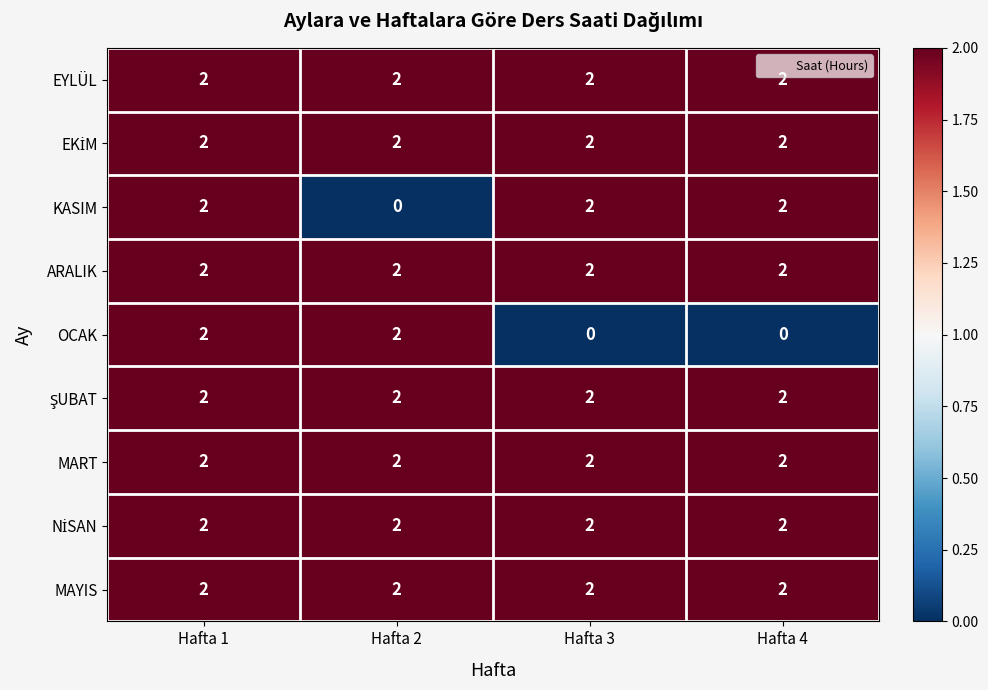

At which label does KASIM reach its minimum?

Hafta 2